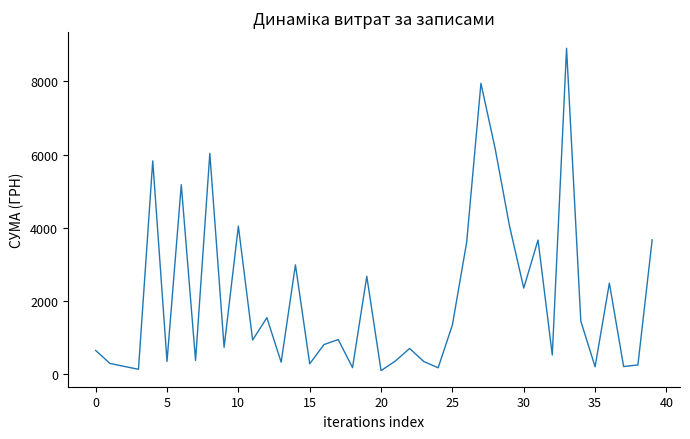

Is this an area chart (filled region under the line)?

No